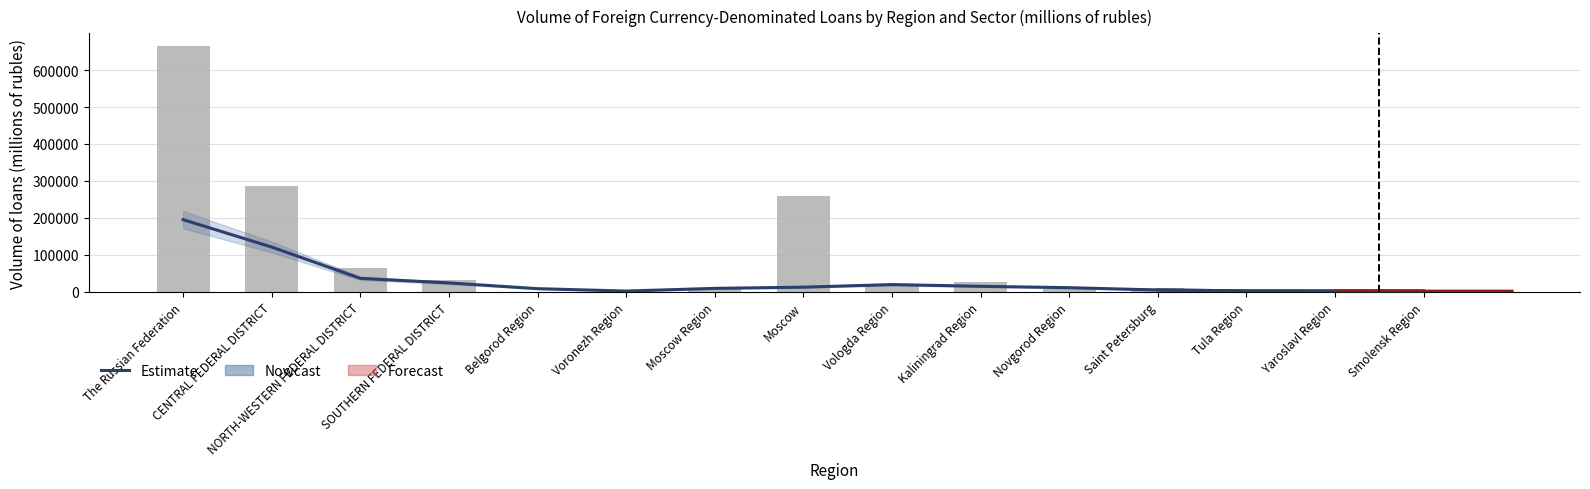

What is the difference between the values at Yaroslavl Region and Moscow?

10241.3